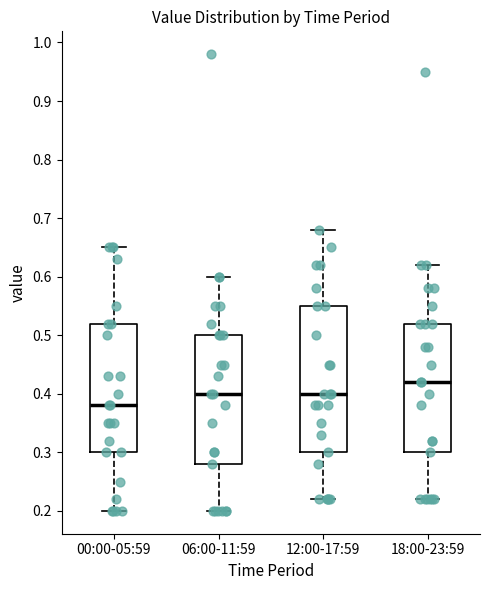

Reading left to right, read every box against the y-axis: the position of its median line, the range the box covers, and the ends of its whiskers. The values are not printed on the chart, so give them approximately, as read against the axis.

00:00-05:59: median 0.38, box 0.30 to 0.52, whiskers 0.20 to 0.65
06:00-11:59: median 0.40, box 0.28 to 0.50, whiskers 0.20 to 0.60
12:00-17:59: median 0.40, box 0.30 to 0.55, whiskers 0.22 to 0.68
18:00-23:59: median 0.42, box 0.30 to 0.52, whiskers 0.22 to 0.62